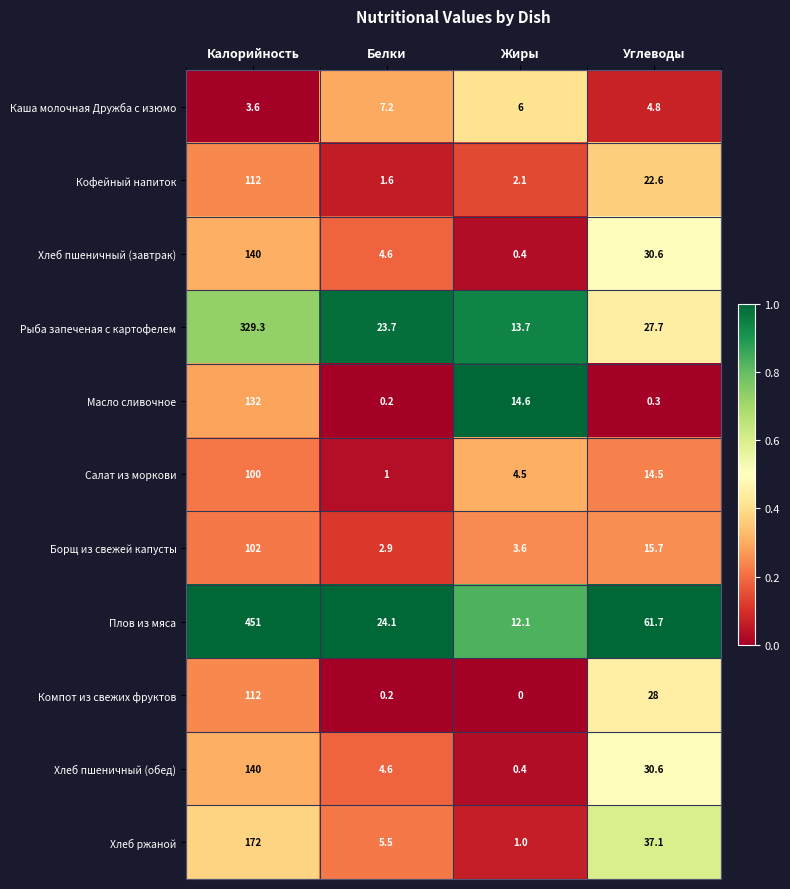

What is the lowest value of the Кофейный напиток series?

1.6